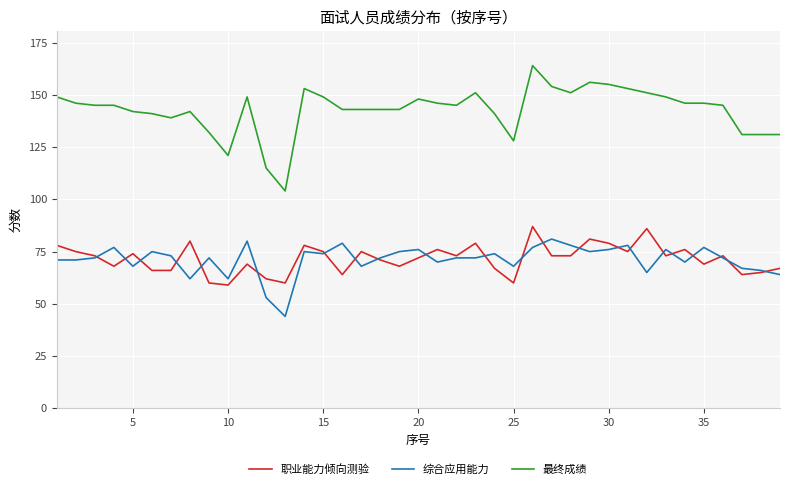

True or false: 综合应用能力 and 最终成绩 intersect in this chart.

False